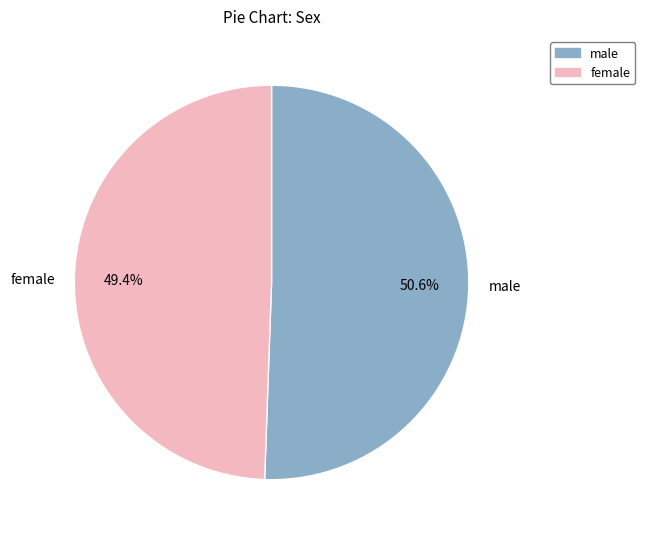

Which has a higher value, female or male?

male